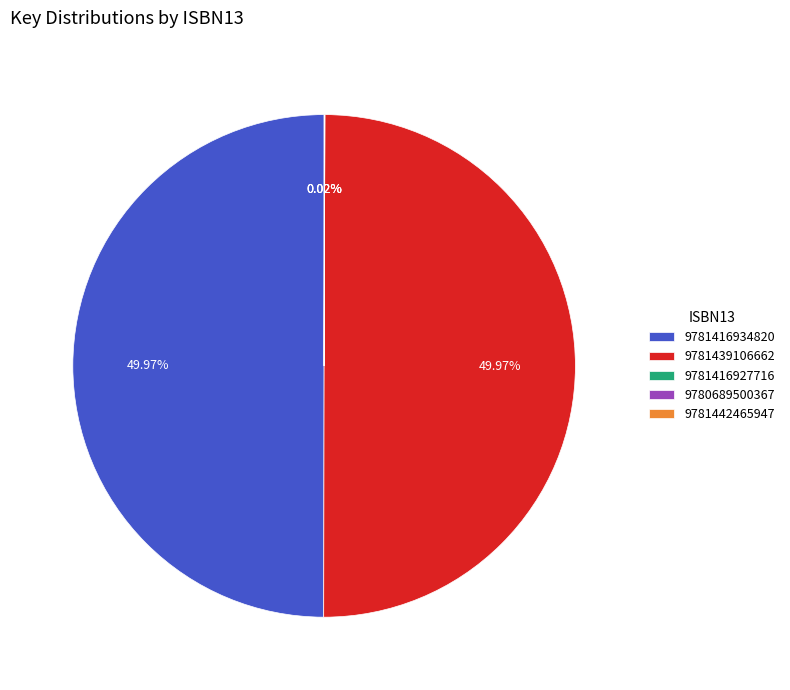

Between 9780689500367 and 9781442465947, which is larger?

9780689500367